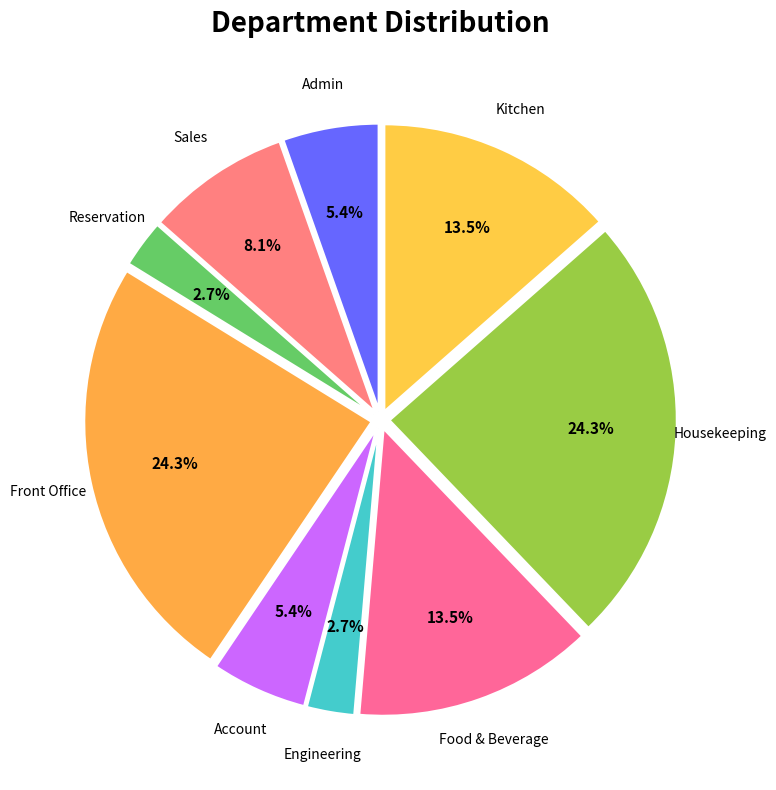

To the nearest percent, what is the difference between the largest and smallest slice percentages?

22%